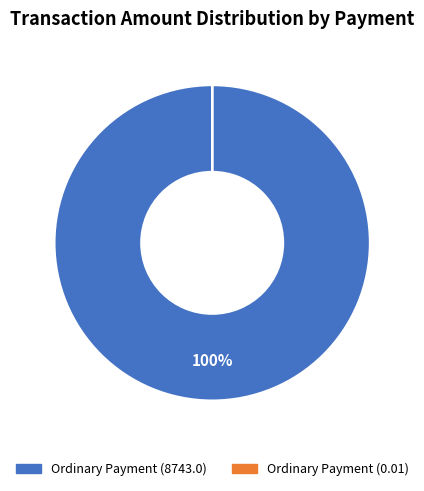

To the nearest percent, what is the average slice percentage?

50%